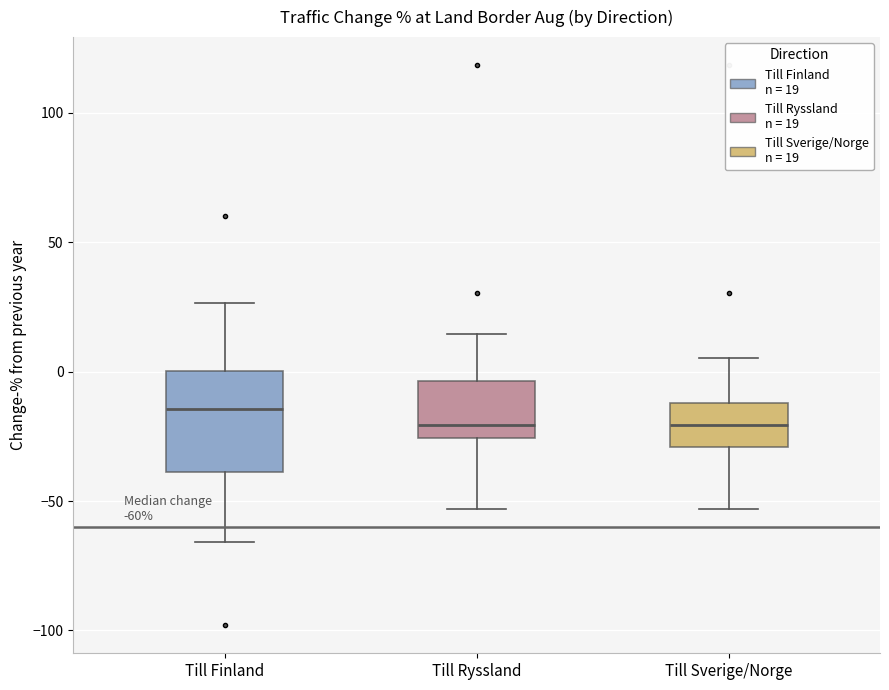

Comparing the boxes themselves (not the whiskers), which one is the tallest?

Till Finland